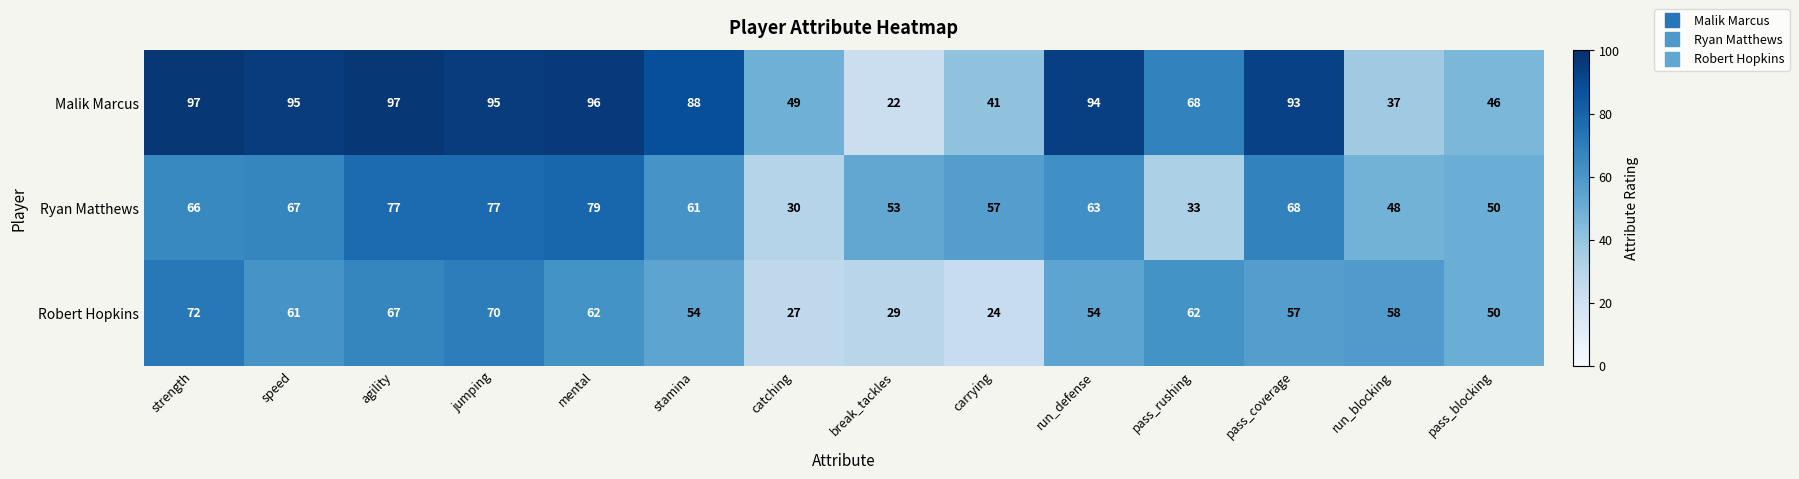

At which label does Ryan Matthews first exceed 63?

strength